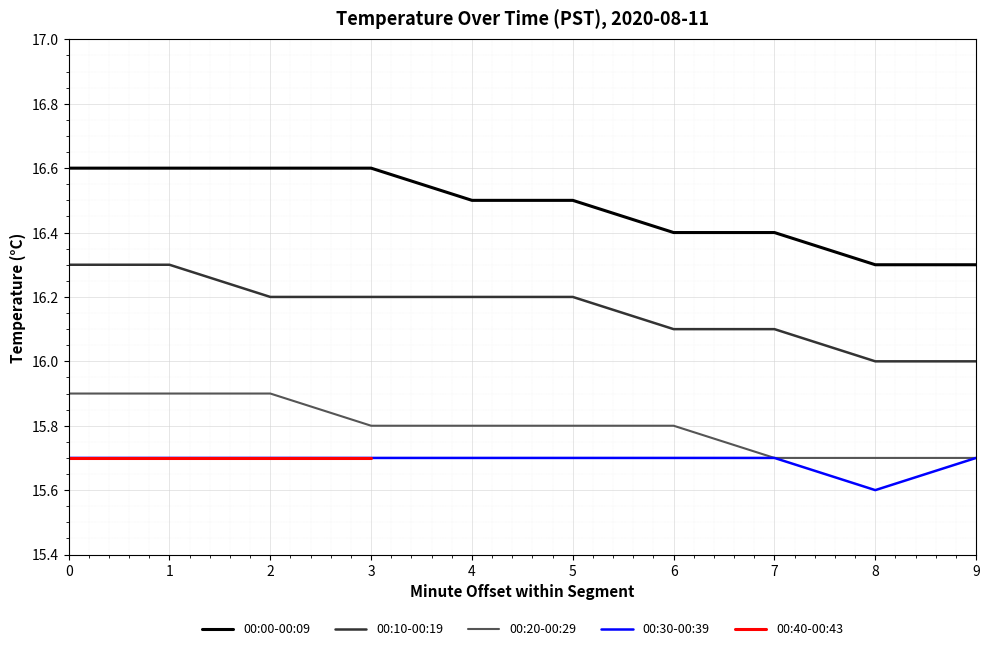

What is the highest value of the 00:20-00:29 series?

15.9